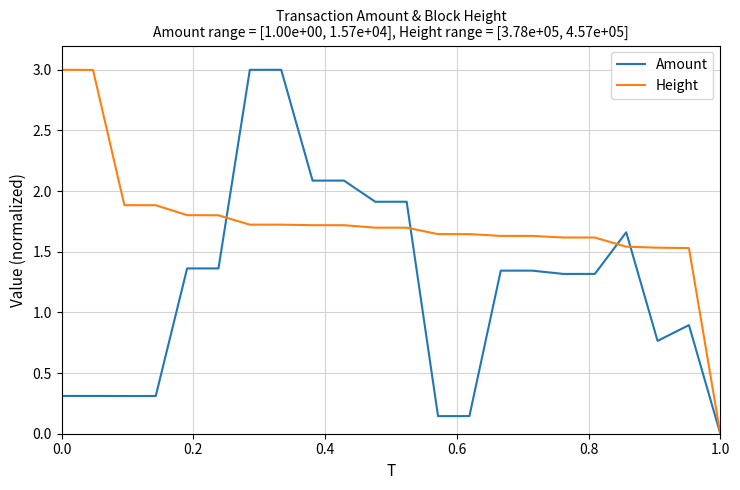

What is the maximum value shown in the chart?

3.0